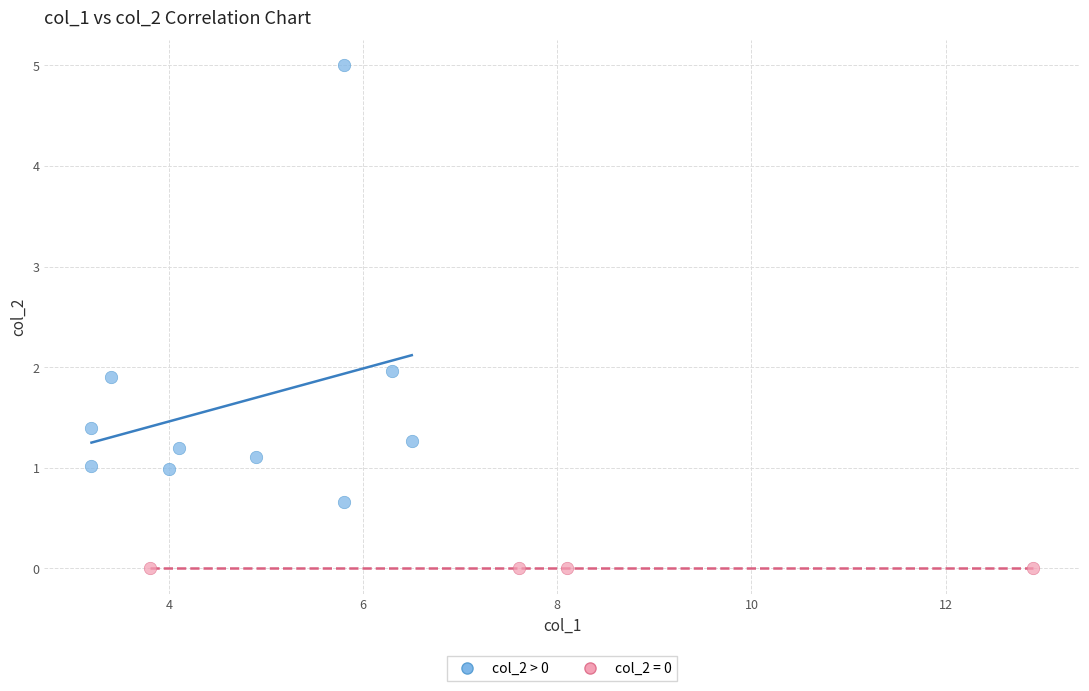

Which series contains the highest Y value?

col_2 > 0